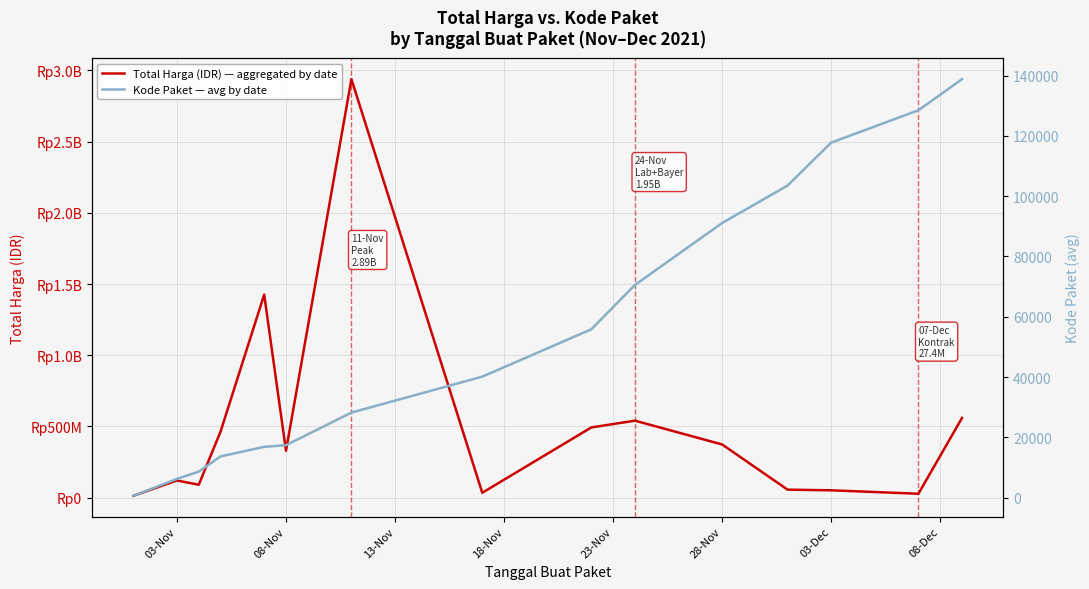

What is the difference between the maximum and second lowest values in the Kode Paket — avg by date series?

132664.5